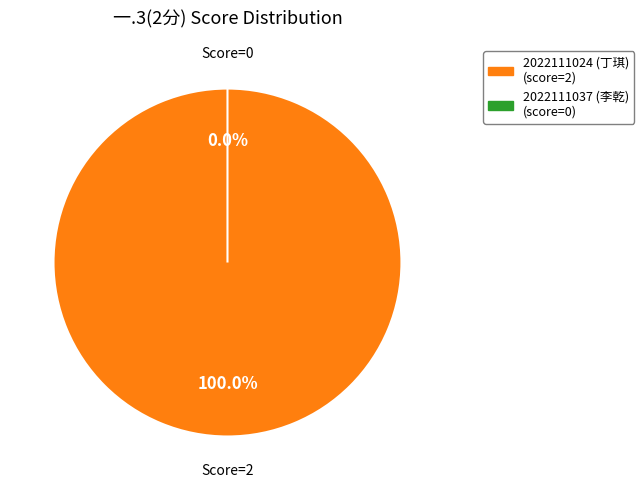

Is there any slice that represents more than half of the pie?

Yes